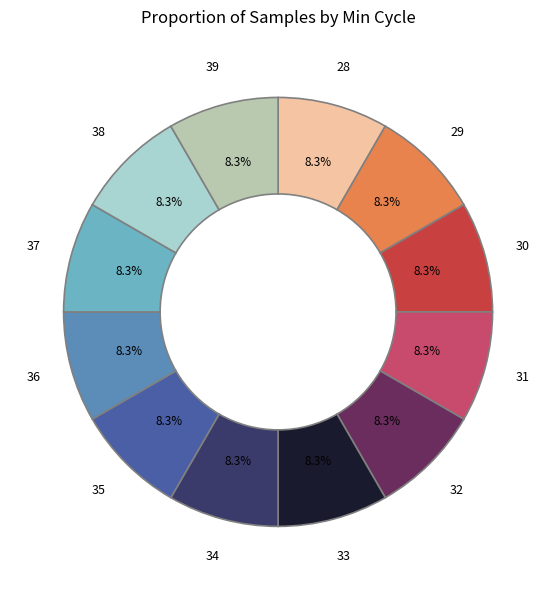

Does any single category account for the majority?

No